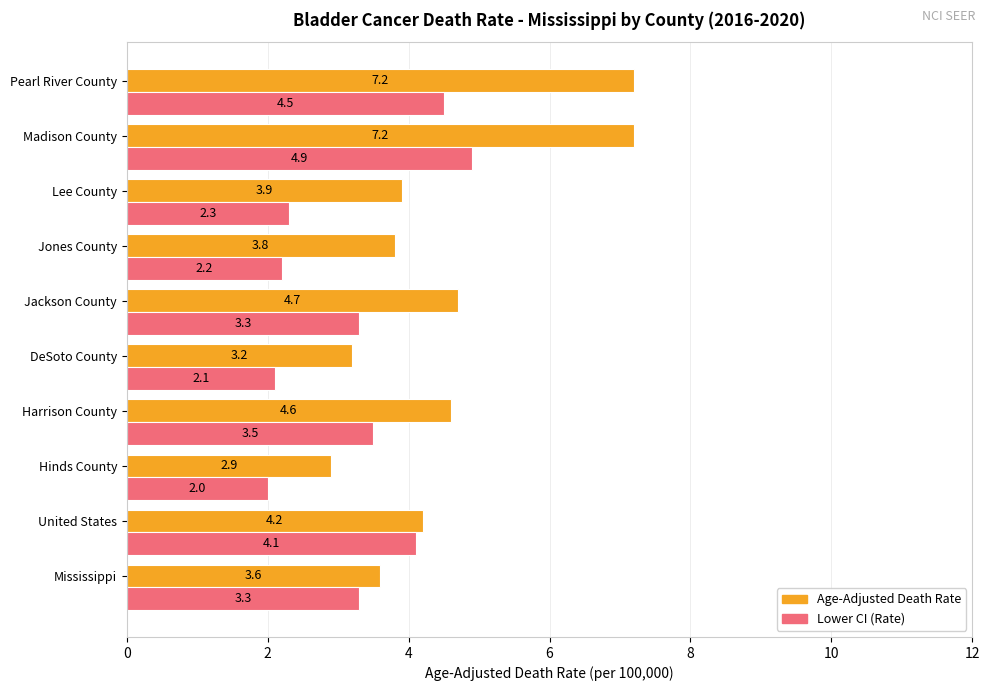

What is the sum of all Age-Adjusted Death Rate values?

45.3